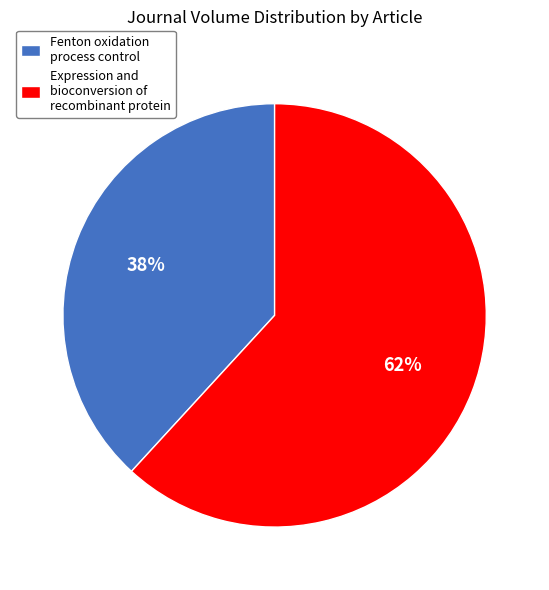

Is Expression and bioconversion of recombinant the majority of the pie?

Yes